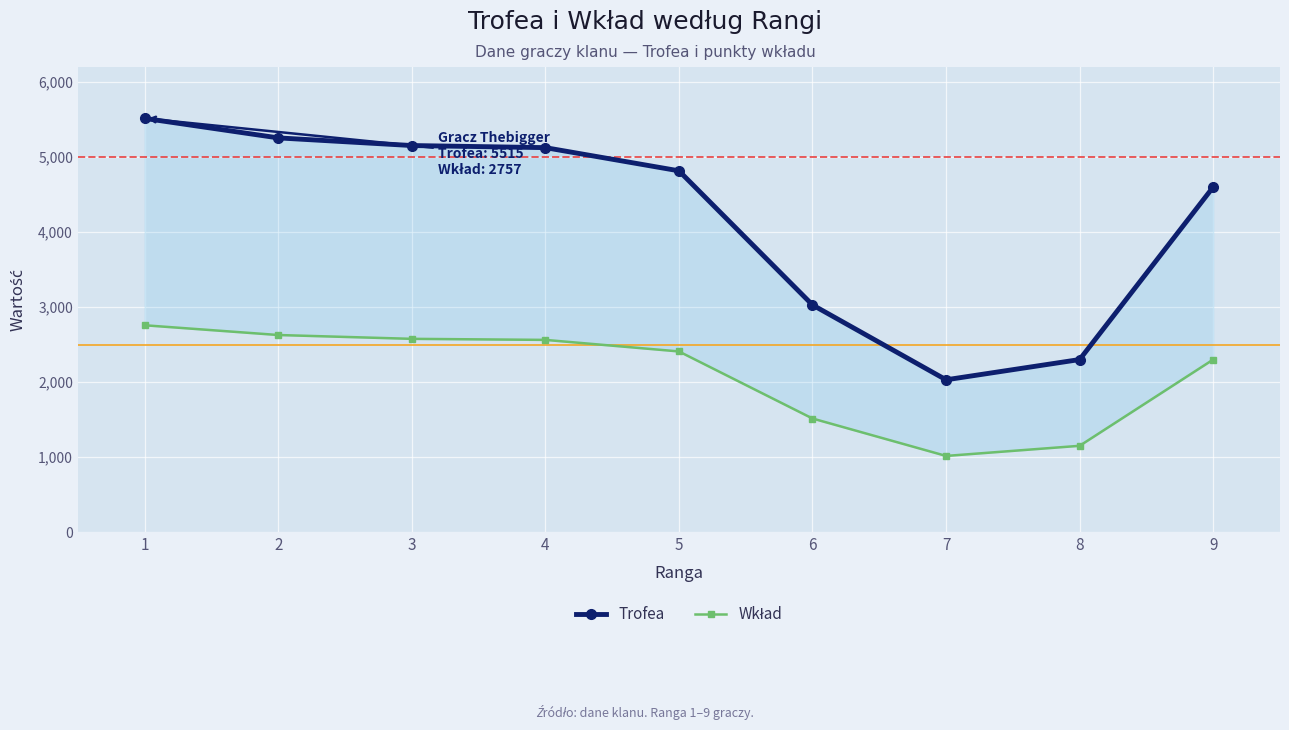

What are all the series names shown in the legend?

Trofea, Wkład